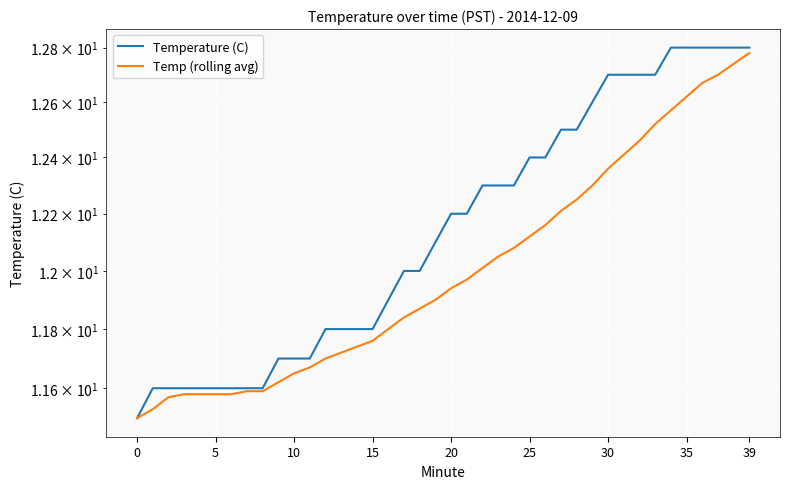

List the series in order of their overall mean, lowest first.

Temp (rolling avg), Temperature (C)